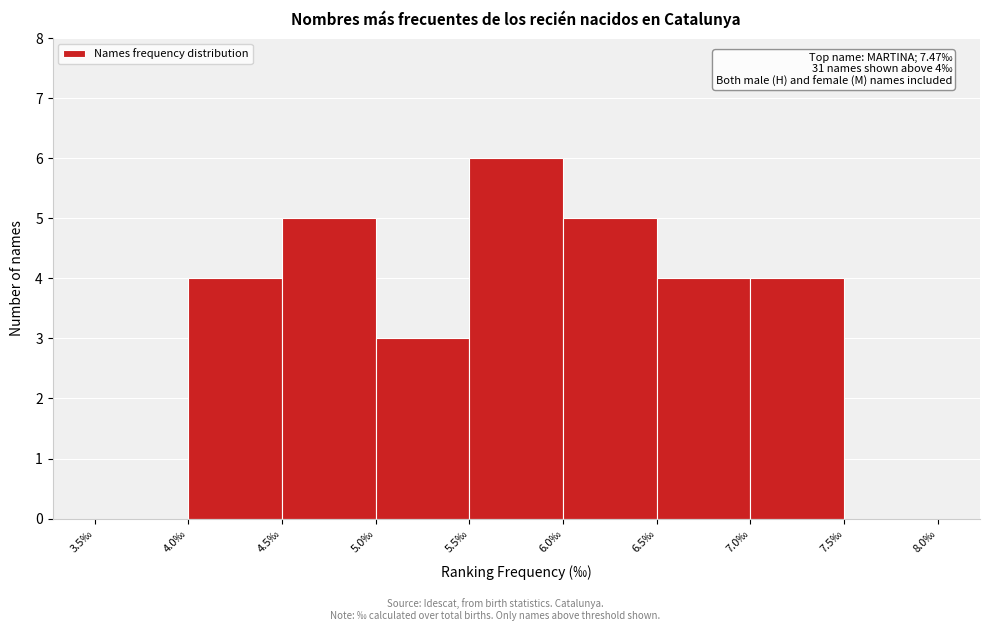

Over which range of the x-axis is the bar tallest?

5.5 to 6.0